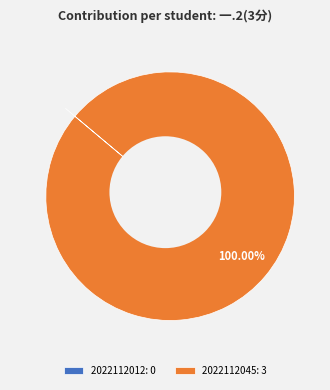

Is there a majority slice in this chart?

Yes